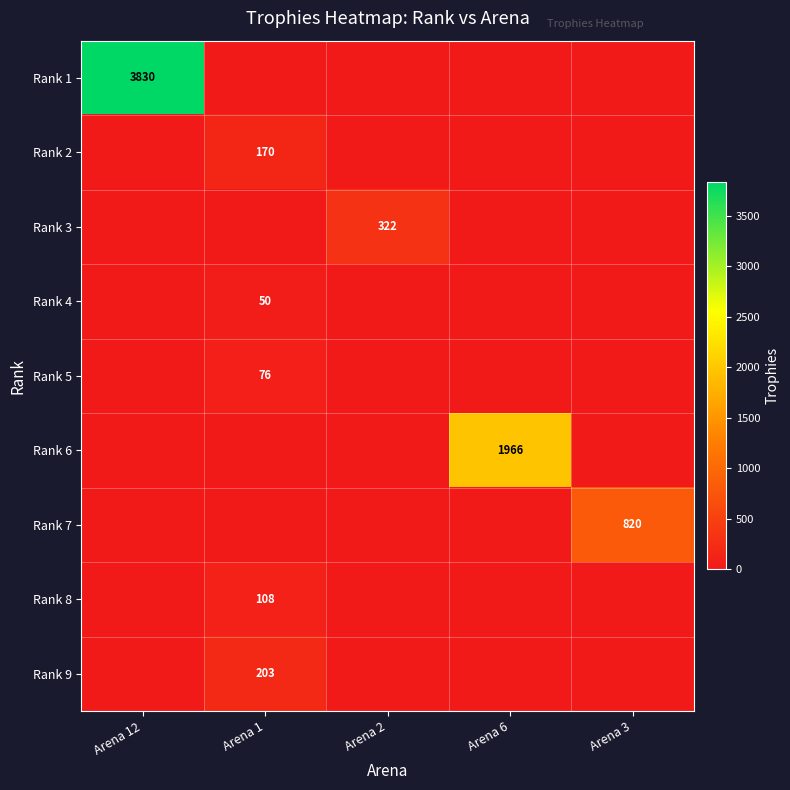

What is the difference between the Rank 4 values at Arena 12 and Arena 1?

50